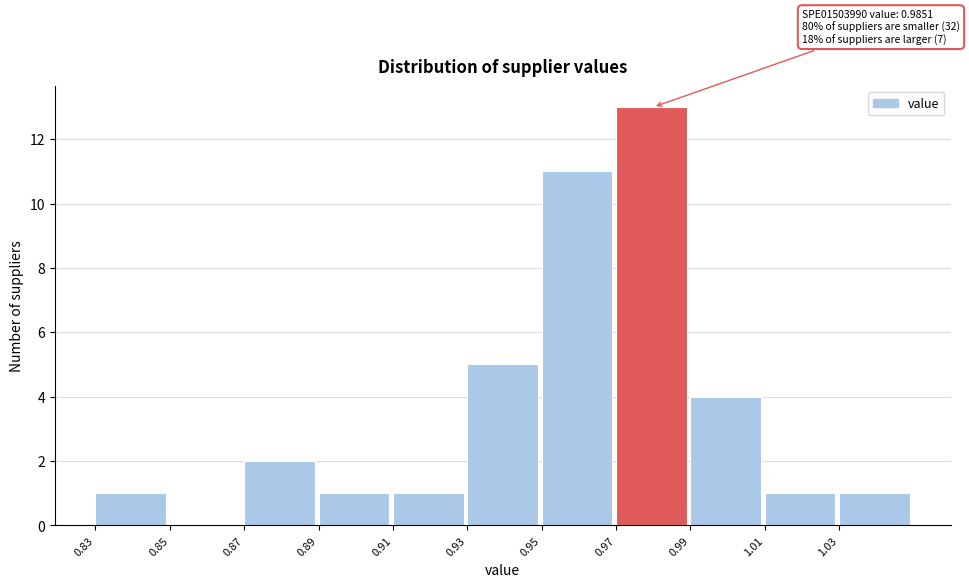

Over which range of the x-axis is the bar tallest?

0.97 to 0.99